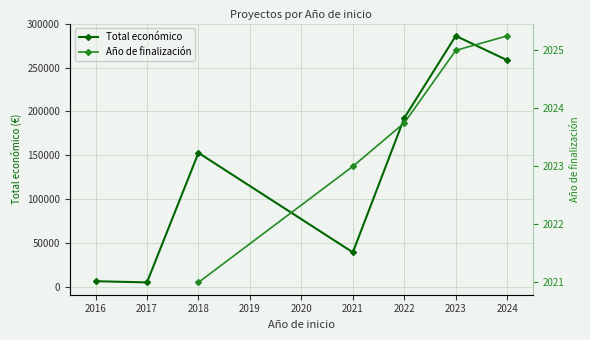

At which category does Total económico reach its first local peak?

2018